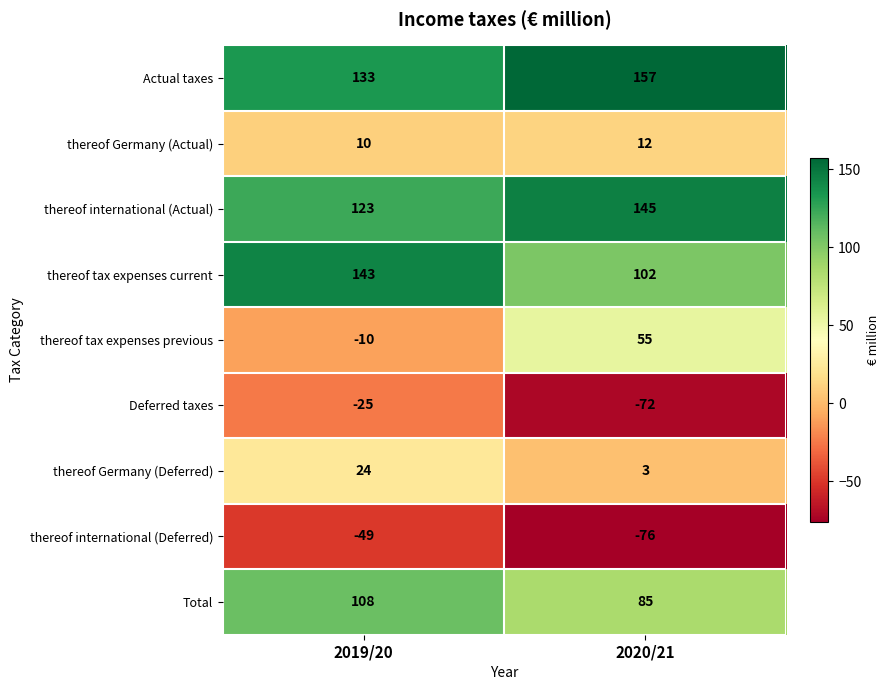

Between 2019/20 and 2020/21, which series saw the biggest shift?

thereof tax expenses previous